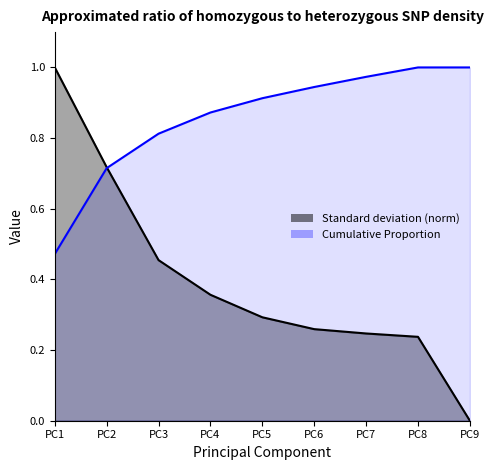

Does the chart display data point markers on the line(s)?

No